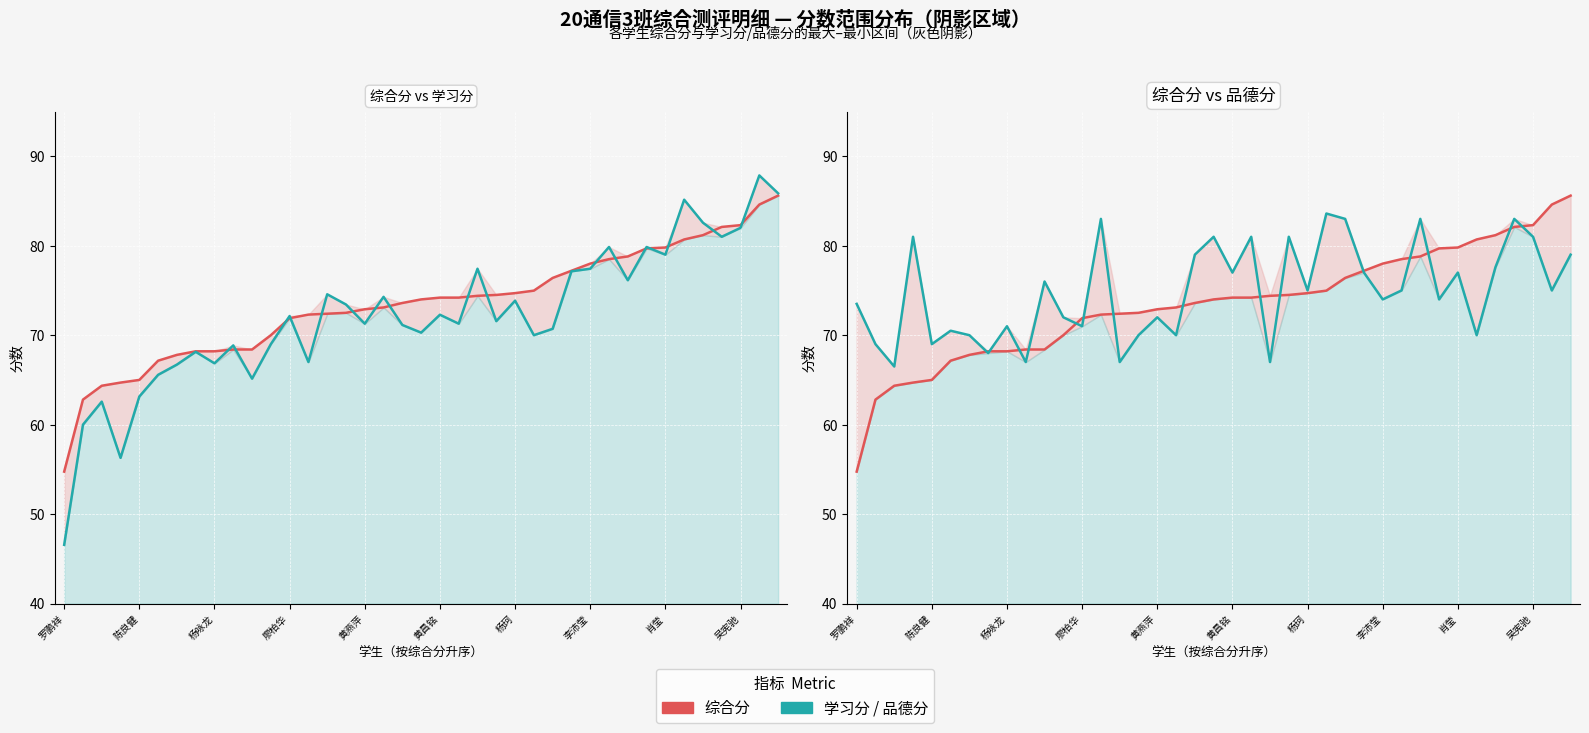

What is the value of the 学习分 point at the 6th from the left?

65.6